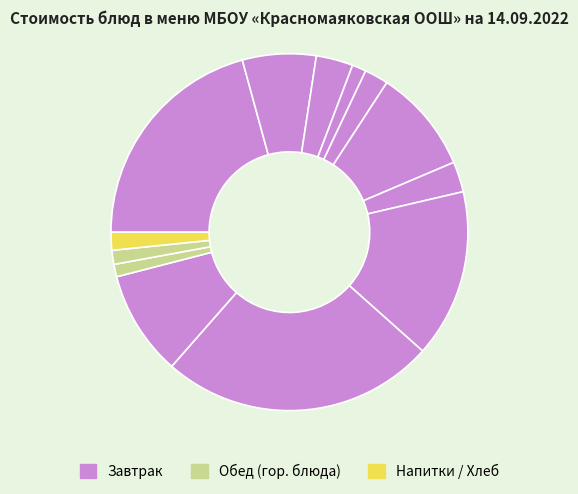

Rank the categories by value from highest to lowest.

БИТОЧКИ РЫБНЫЕ ЗАПЕЧЕНЫЕ, ТЕФТЕЛИ КУРИНЫЕ С РИСОМ, ЩИ ИЗ СВЕЖЕЙ КАПУСТЫ СО СМЕТАНОЙ, ПЮРЕ КАРТОФЕЛЬНОЕ, ЯБЛОКО, РАГУ ИЗ ОВОЩЕЙ, КОМПОТ ИЗ СМЕСИ СУХОФРУКТОВ, САЛАТ ИЗ СВЕКЛЫ, ПШЕНИЧНЫЙ (завтрак), ПШЕНИЧНЫЙ (обед), РЖАНОЙ (завтрак), РЖАНОЙ (обед), ЧАЙ С САХАРОМ